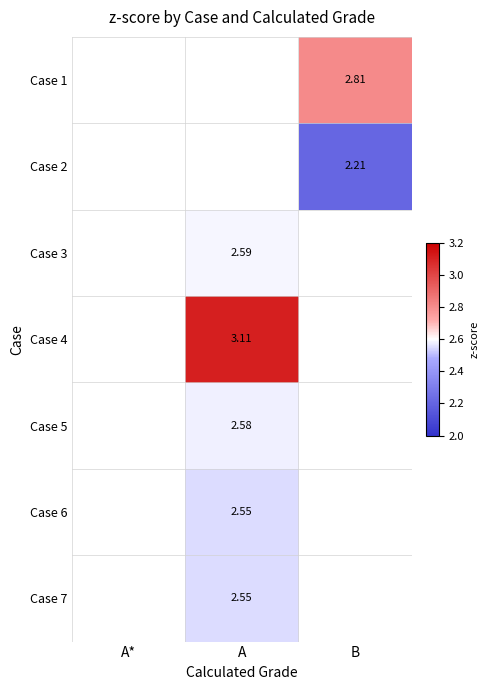

Is the value of Case 7 at A greater than the value of Case 3 at A?

No